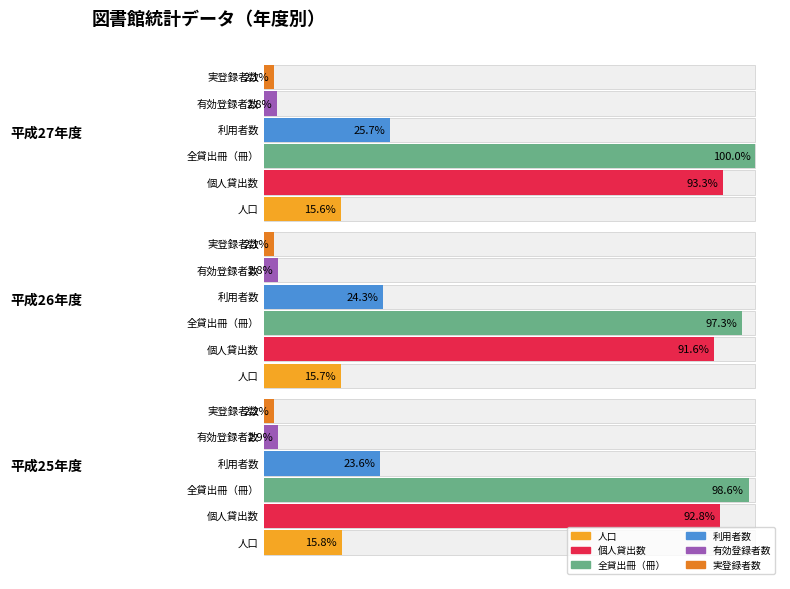

What is the highest value of the 全貸出冊（冊） series?

1.0